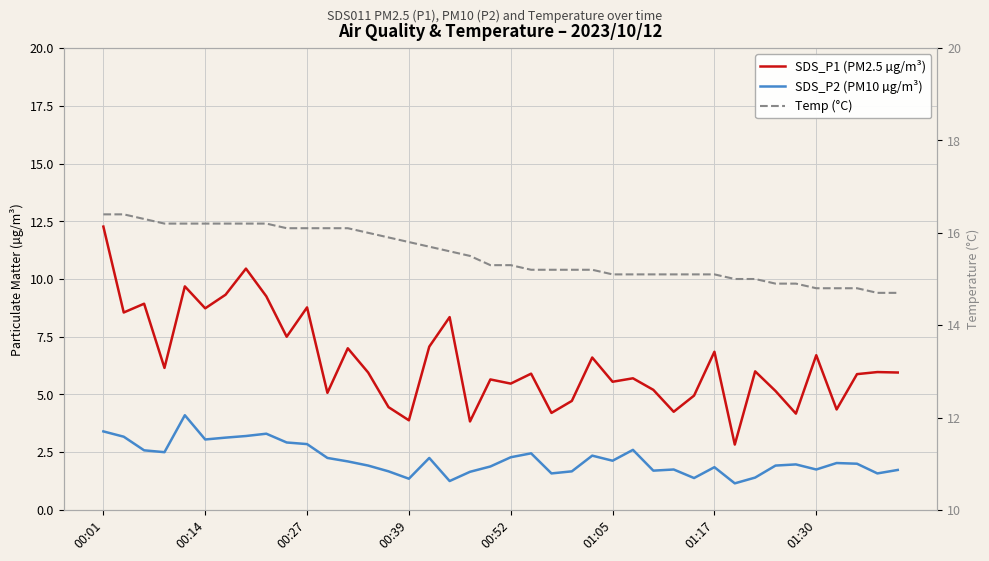

True or false: SDS_P1 (PM2.5 µg/m³) and SDS_P2 (PM10 µg/m³) cross at least once.

False